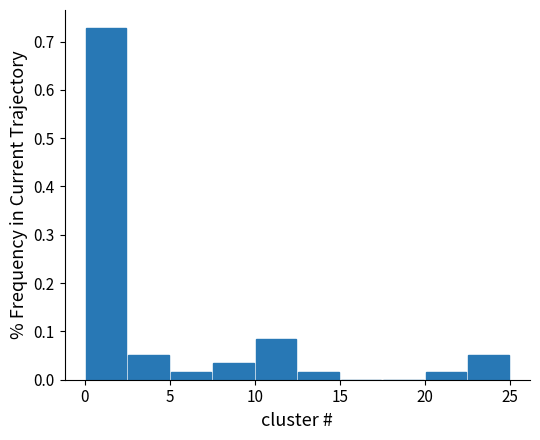

What is the height of the bar covering 2.5 to 5.0 on the x-axis? The values are not printed on the chart, so give them approximately, as read against the axis.

0.05